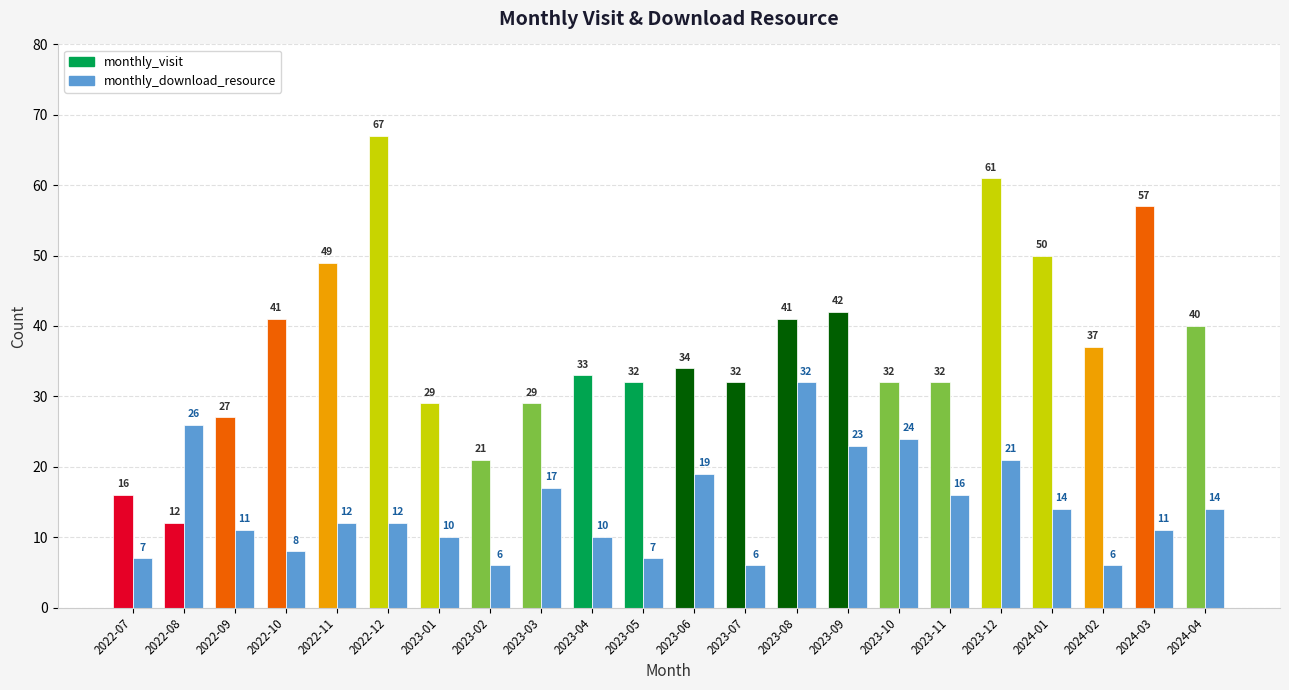

What is the difference between the maximum and second lowest values in the monthly_download_resource series?

26